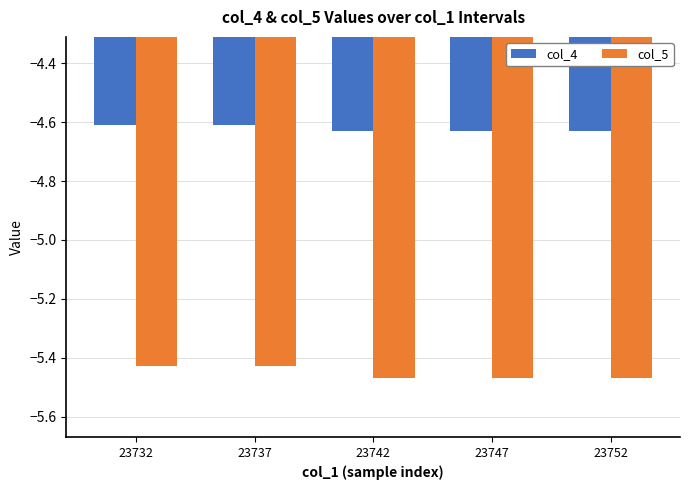

What is the total value across all series at 23747?

-10.1